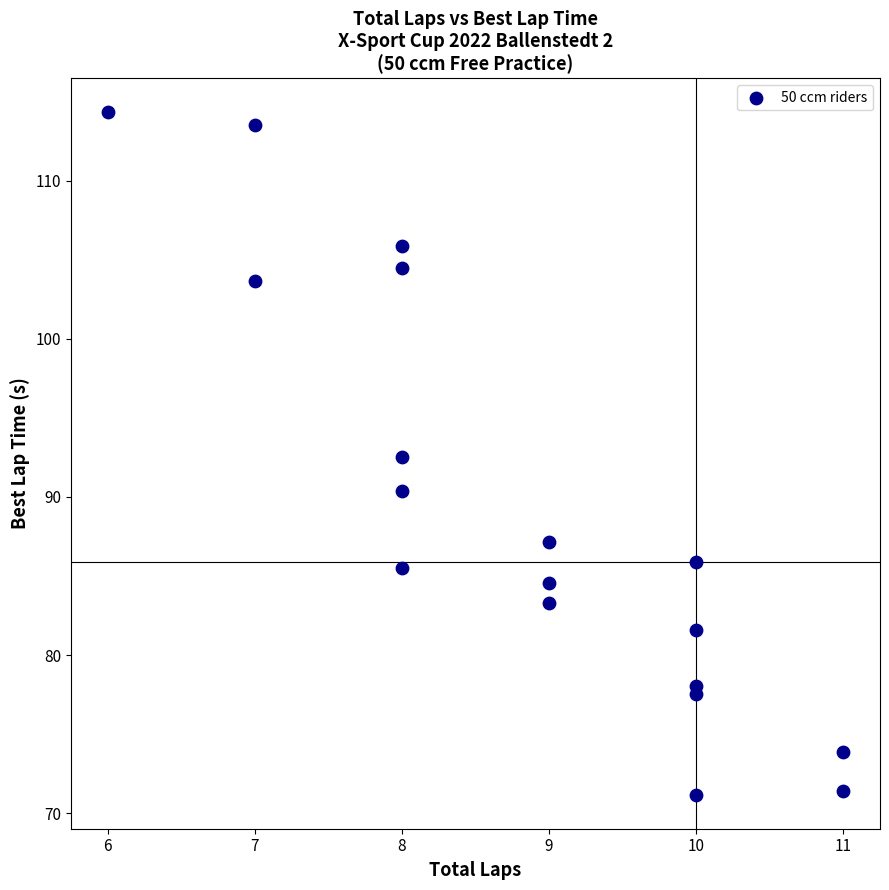

What Y value in the scatter plot is closest to 92?

92.5